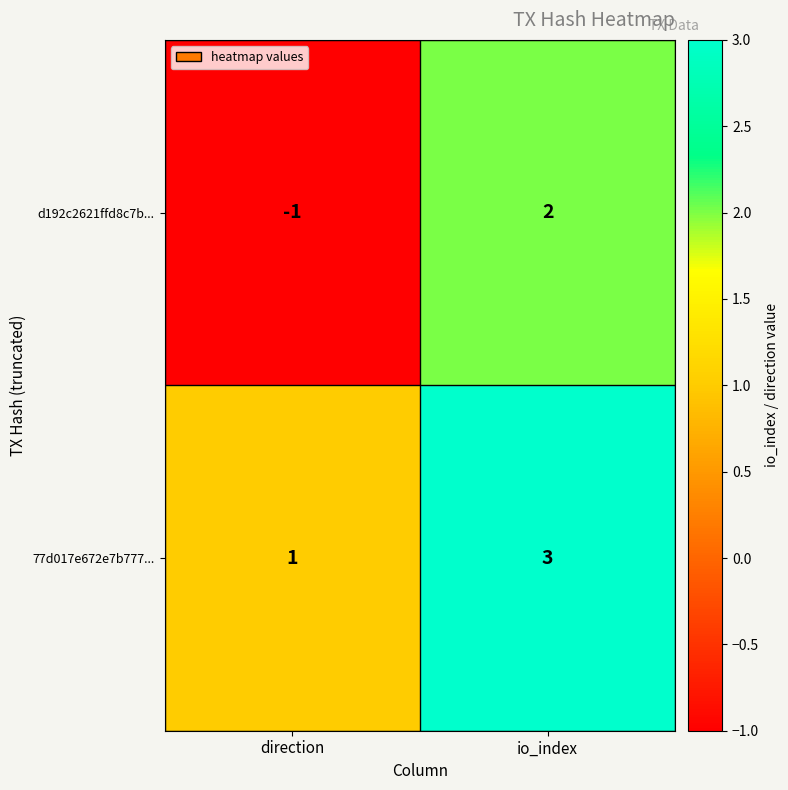

At direction, list the series in order from largest to smallest.

77d017e672e7b777..., d192c2621ffd8c7b...